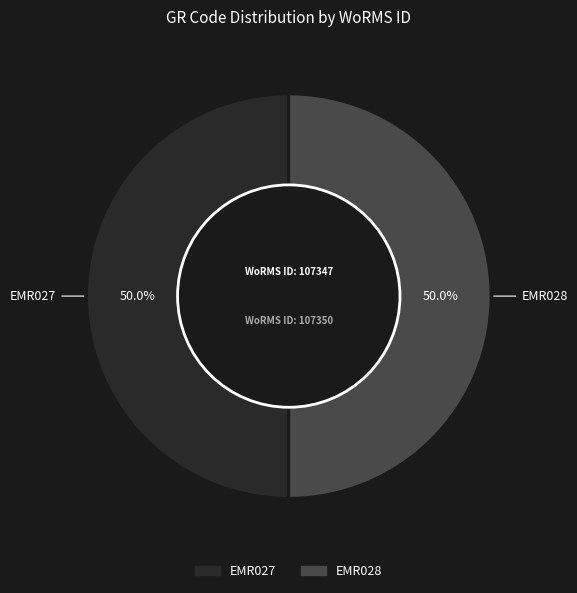

Count the number of slices in the pie.

2